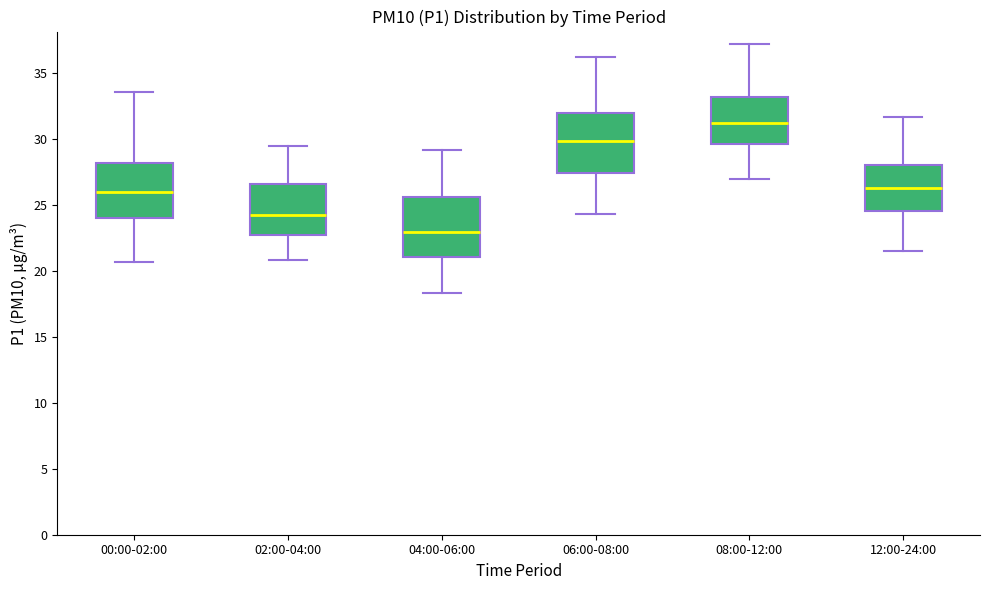

Where does the upper whisker of the box for 08:00-12:00 end on the y-axis? The values are not printed on the chart, so give them approximately, as read against the axis.

37.0